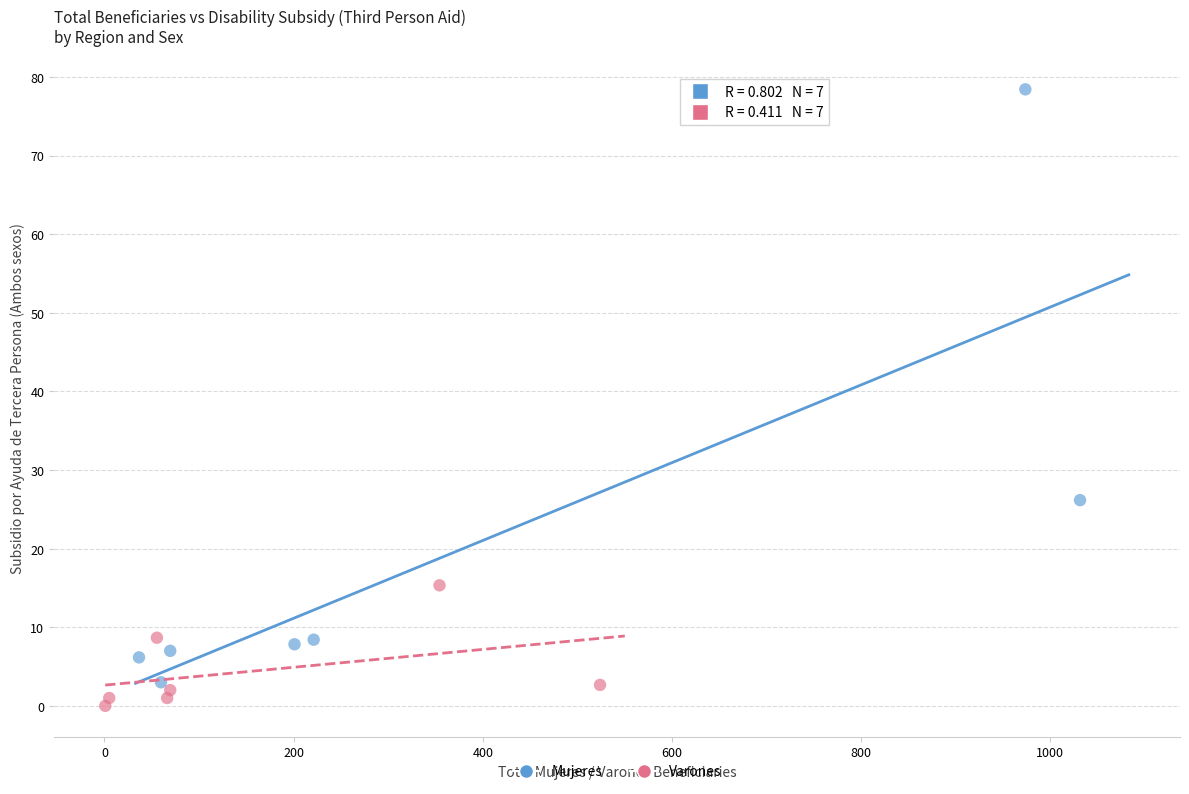

Which series contains the highest Y value?

Mujeres